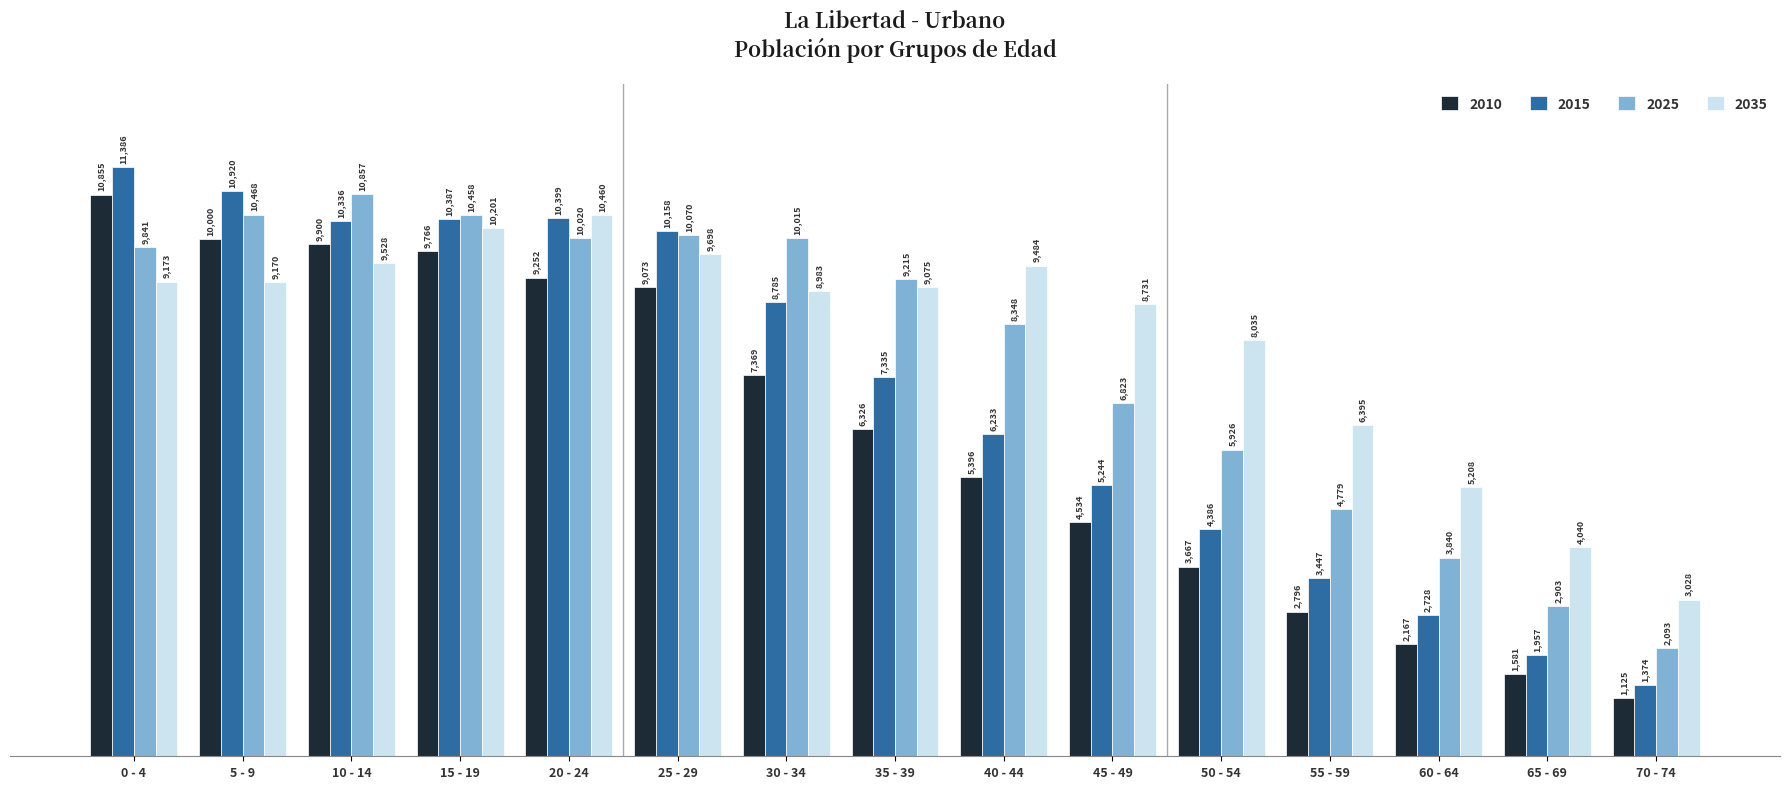

Reading left to right, transcribe all the data shown in this chart.

2010: 0 - 4=10855	5 - 9=10000	10 - 14=9900	15 - 19=9766	20 - 24=9252	25 - 29=9073	30 - 34=7369	35 - 39=6326	40 - 44=5396	45 - 49=4534	50 - 54=3667	55 - 59=2796	60 - 64=2167	65 - 69=1581	70 - 74=1125
2015: 0 - 4=11386	5 - 9=10920	10 - 14=10336	15 - 19=10387	20 - 24=10399	25 - 29=10158	30 - 34=8785	35 - 39=7335	40 - 44=6233	45 - 49=5244	50 - 54=4386	55 - 59=3447	60 - 64=2728	65 - 69=1957	70 - 74=1374
2025: 0 - 4=9841	5 - 9=10468	10 - 14=10857	15 - 19=10458	20 - 24=10020	25 - 29=10070	30 - 34=10015	35 - 39=9215	40 - 44=8348	45 - 49=6823	50 - 54=5926	55 - 59=4779	60 - 64=3840	65 - 69=2903	70 - 74=2093
2035: 0 - 4=9173	5 - 9=9170	10 - 14=9528	15 - 19=10201	20 - 24=10460	25 - 29=9698	30 - 34=8983	35 - 39=9075	40 - 44=9484	45 - 49=8731	50 - 54=8035	55 - 59=6395	60 - 64=5208	65 - 69=4040	70 - 74=3028